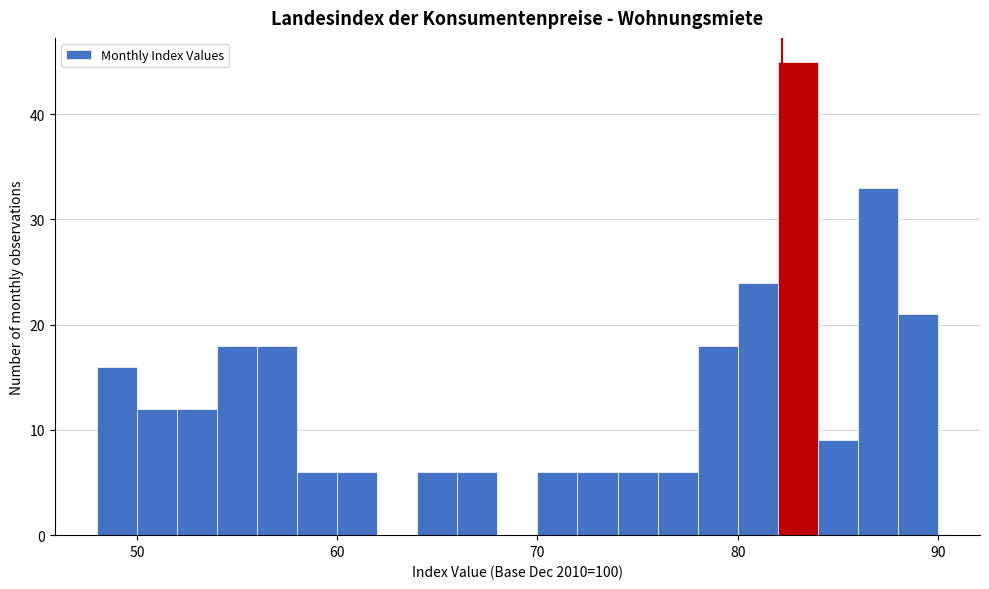

Around what value on the x-axis is the tallest bar? Give the approximate position of its centre, as read against the axis.

83